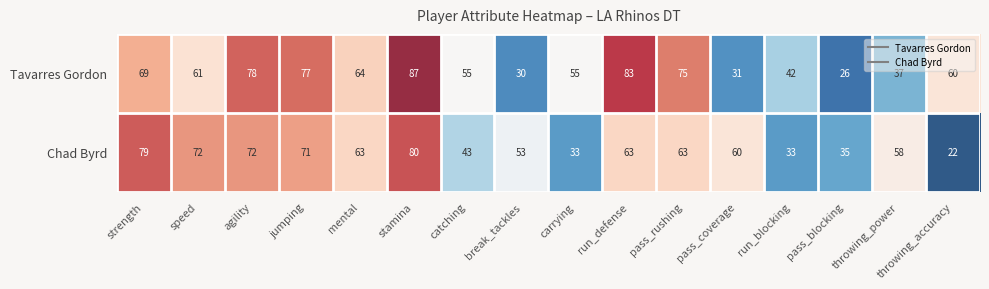

Which label corresponds to the largest value in the chart?

stamina